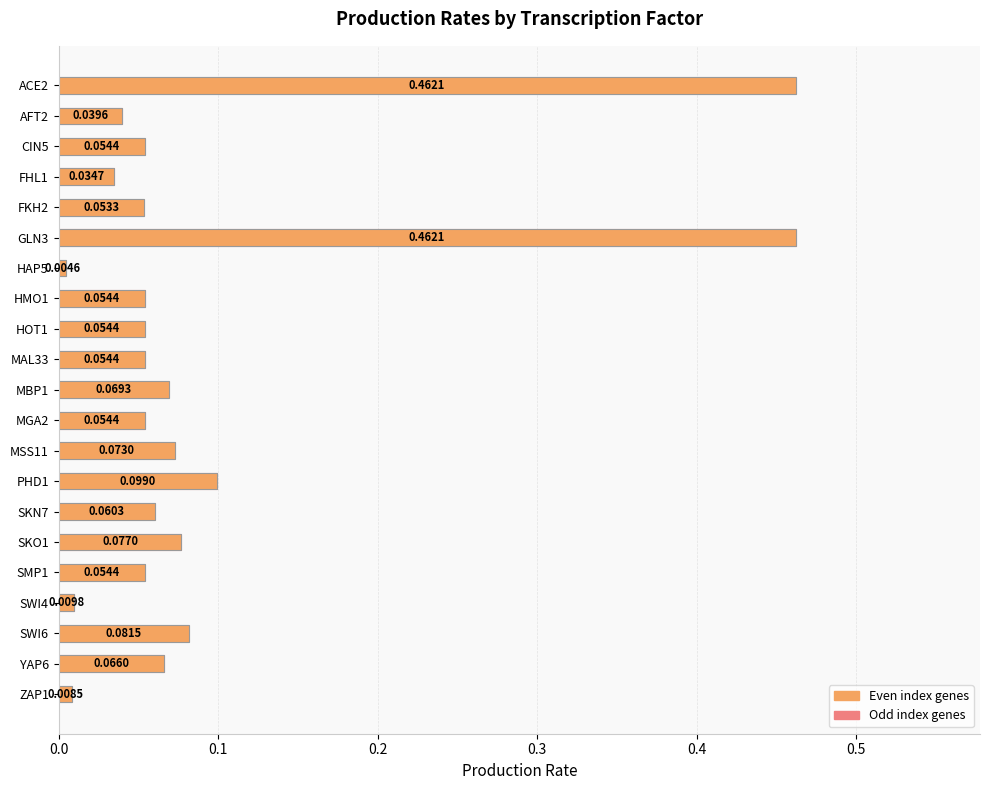

The chart shows a value of 0.1 at HOT1. True or false?

True